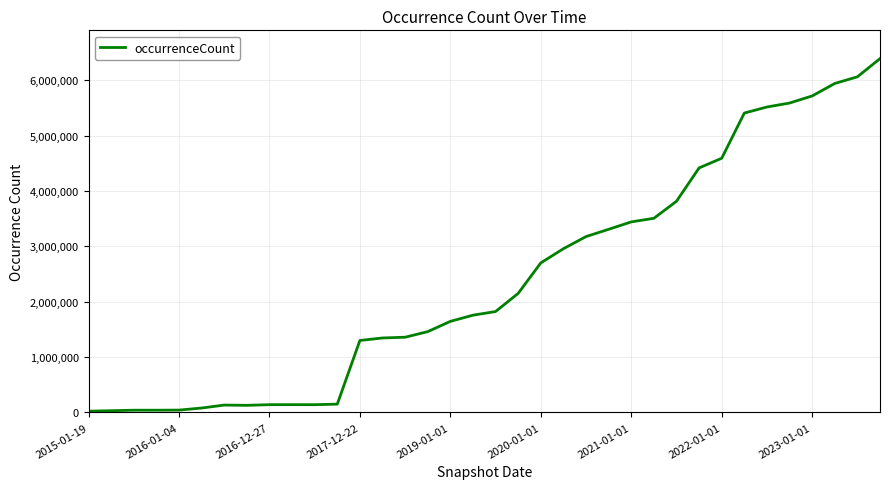

What is the maximum value shown in the chart?

6394550